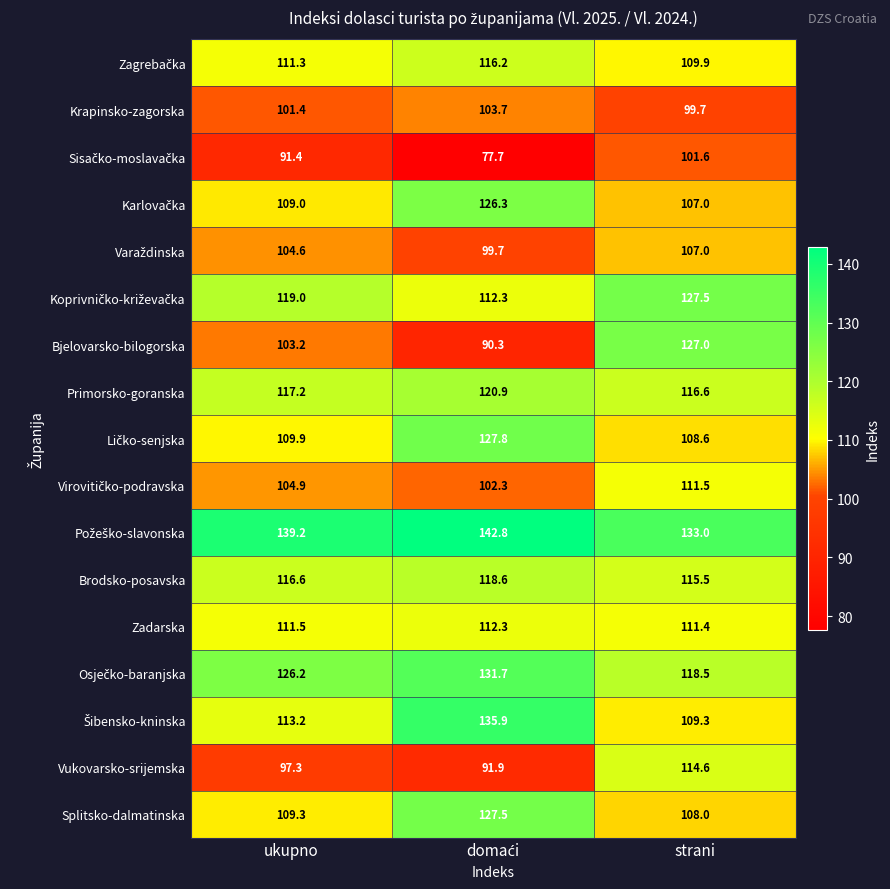

True or false: Krapinsko-zagorska has a value of 46.8 at ukupno.

False